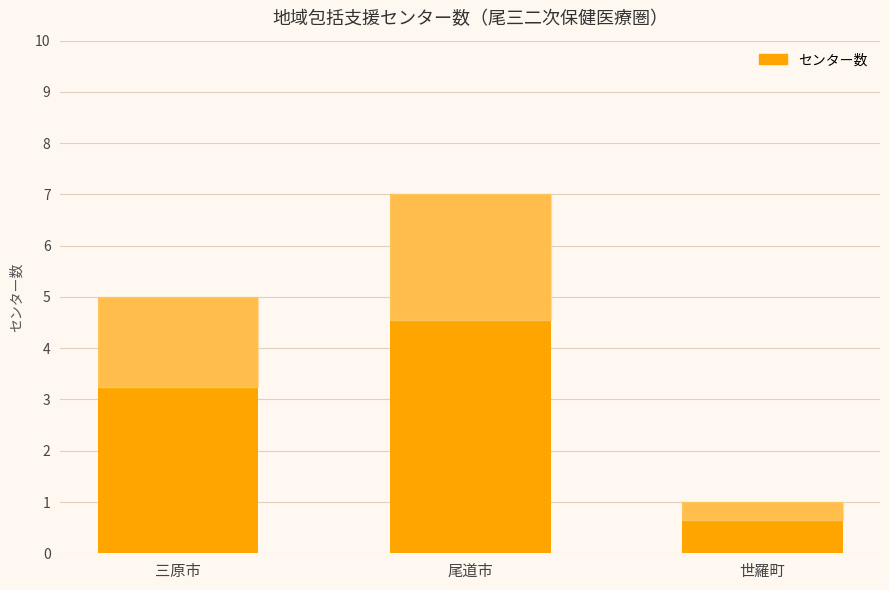

Where is the data nearest to the value 4?

三原市